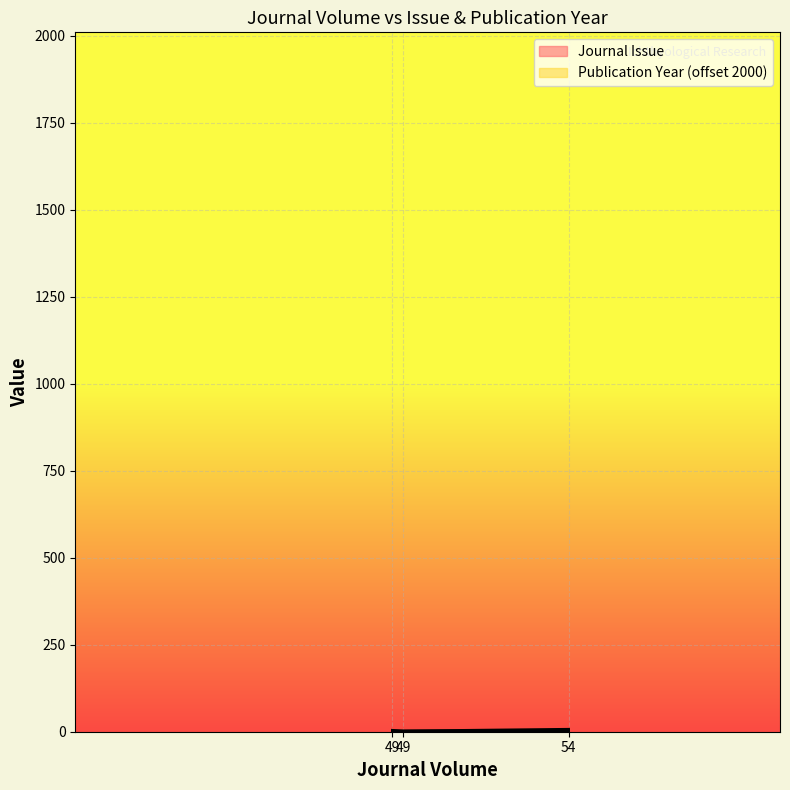

Rank the series by their maximum value, from highest to lowest.

Publication Year, Journal Issue